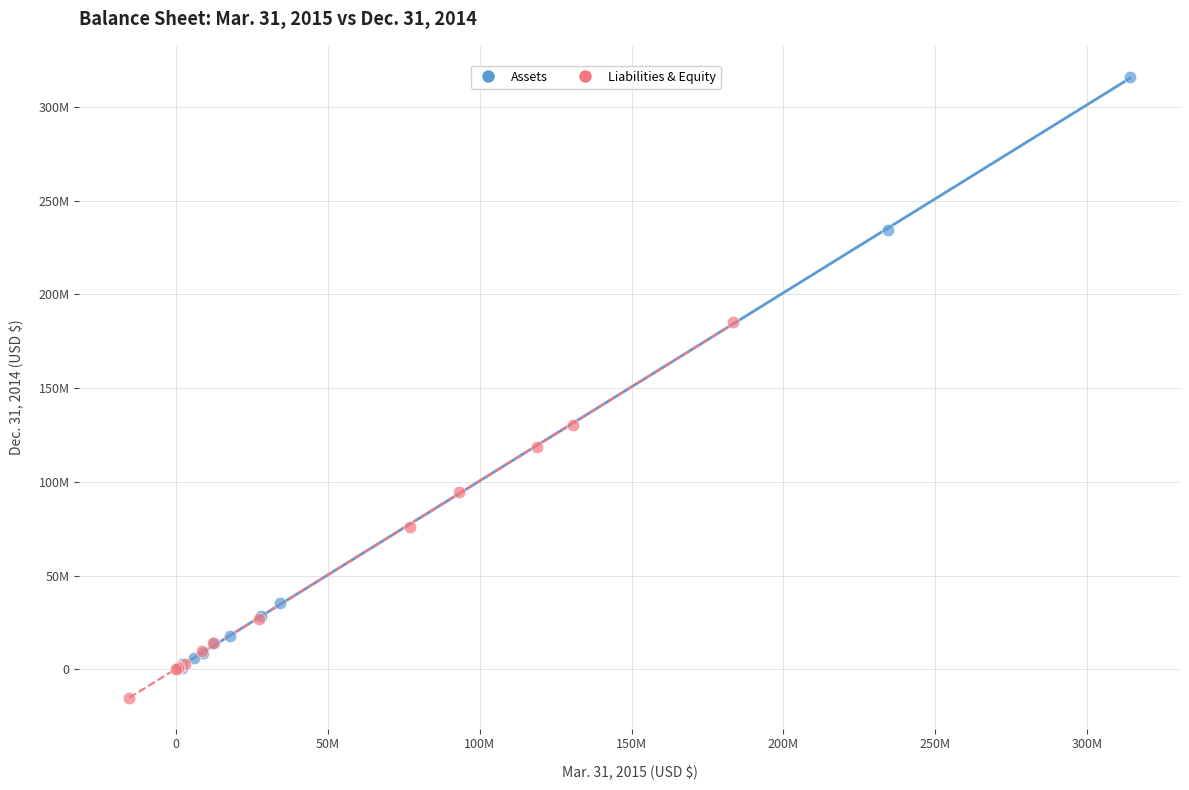

Which series reaches the minimum Y coordinate?

Liabilities & Equity